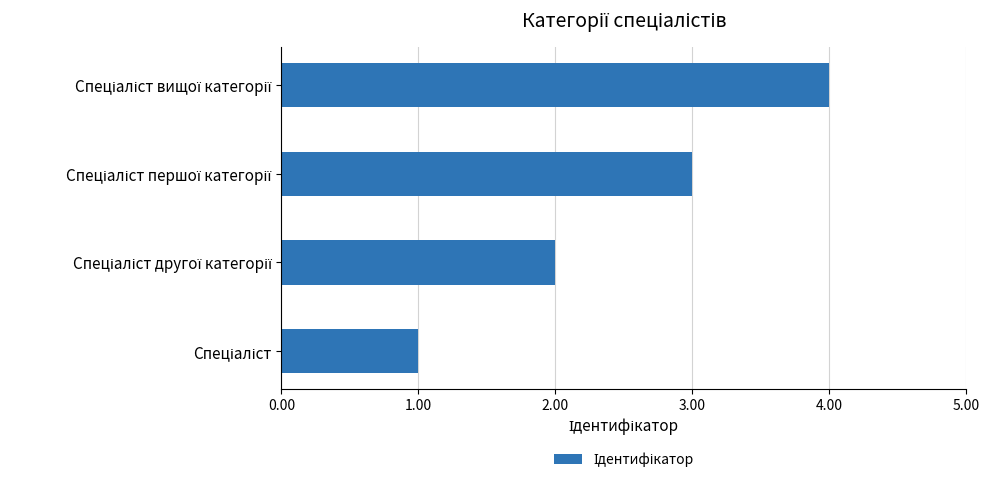

What is the difference between the maximum and minimum values?

3